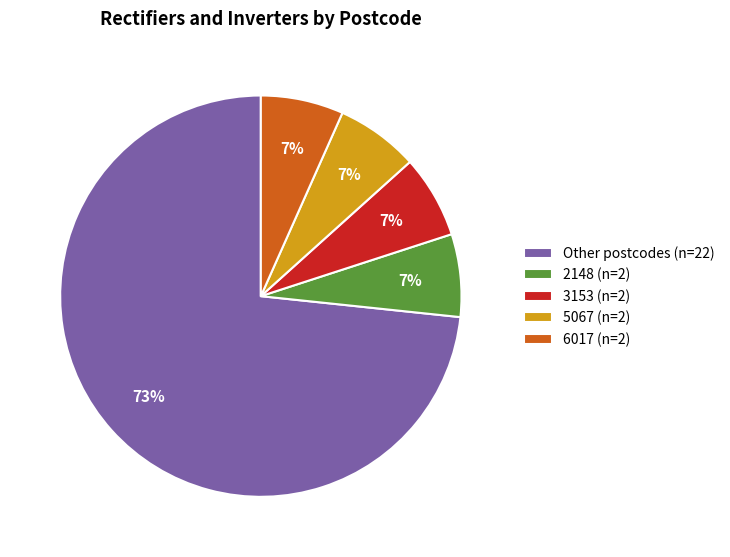

Does any single category account for the majority?

Yes